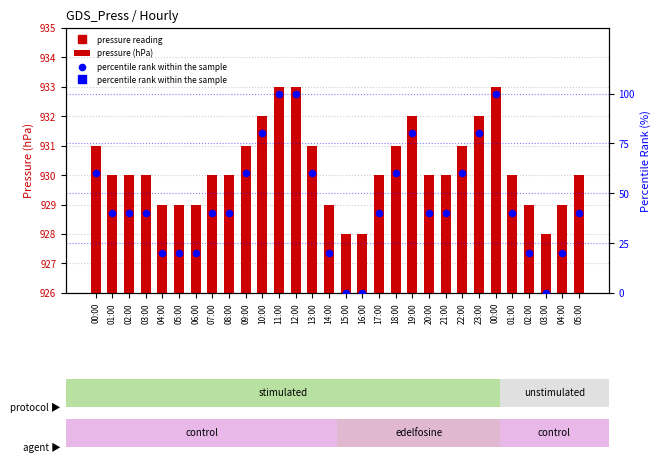

Which series contains the lowest Y value?

percentile rank within the sample